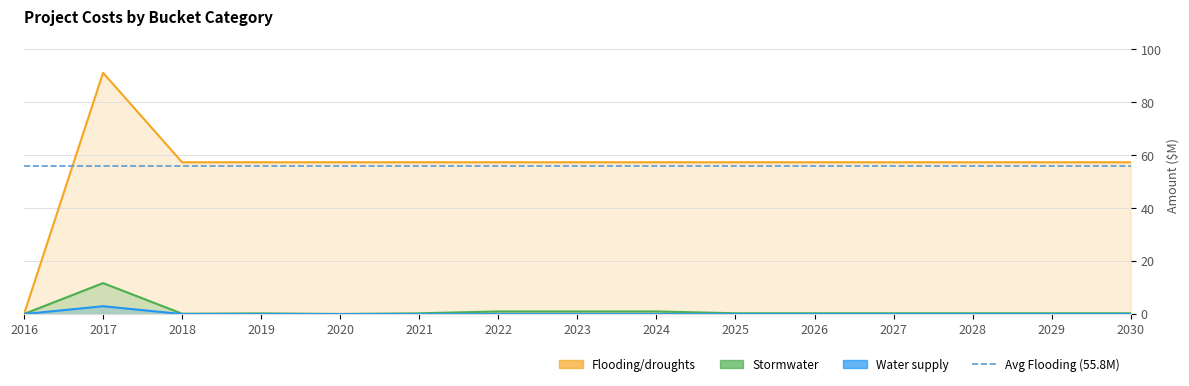

At which category is the sum across all series the highest?

2017